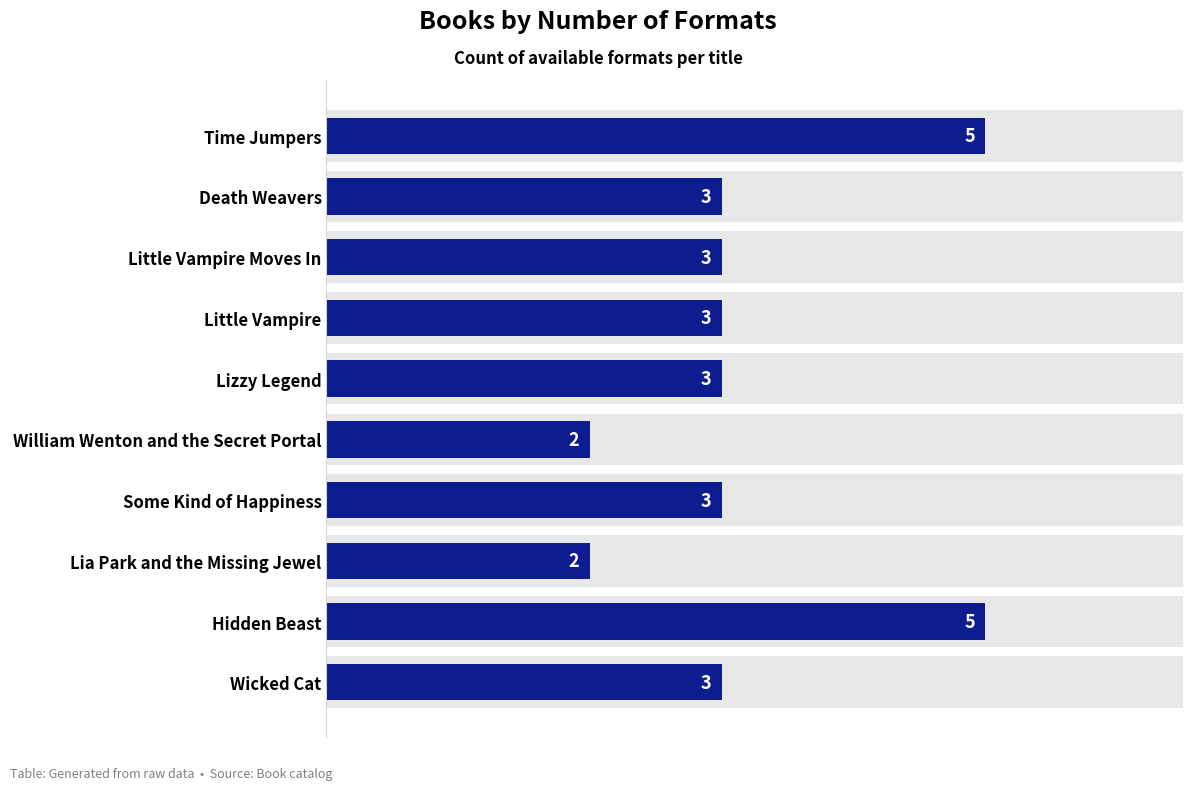

How many values are below 3?

2